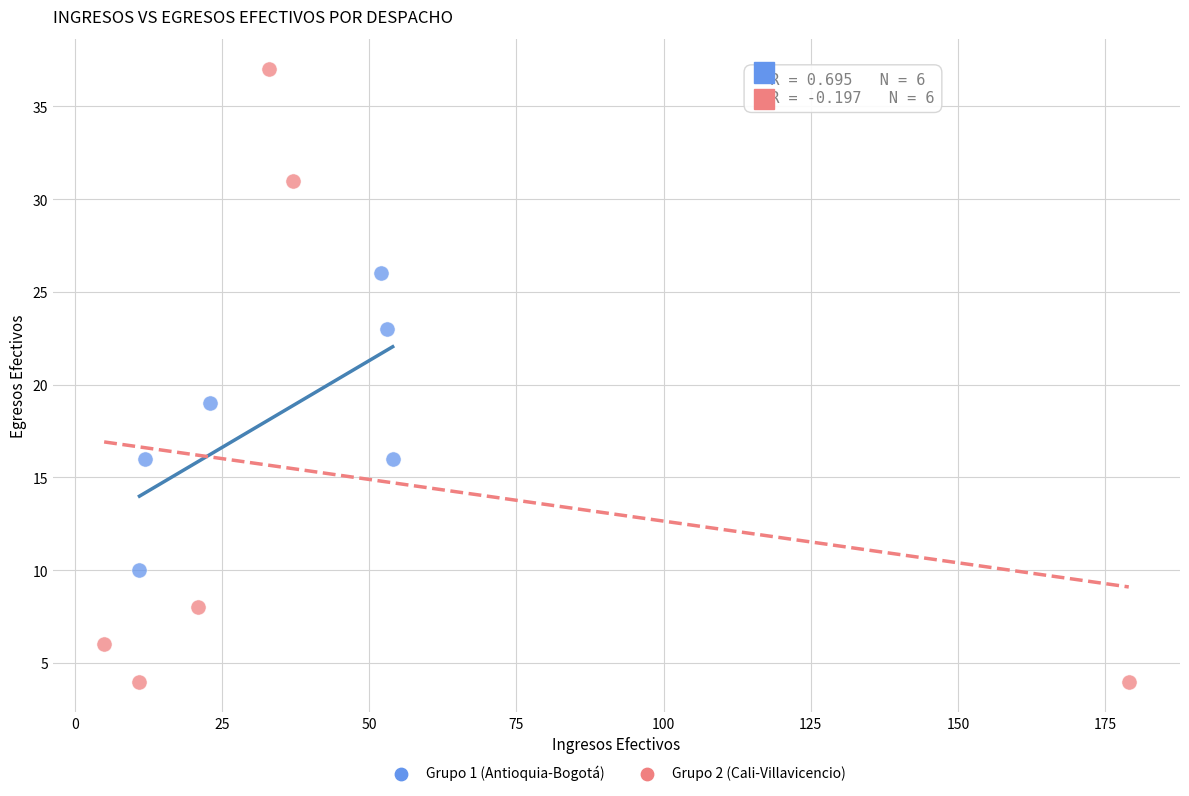

Which series reaches the maximum Y coordinate?

Grupo 2 (Cali-Villavicencio)